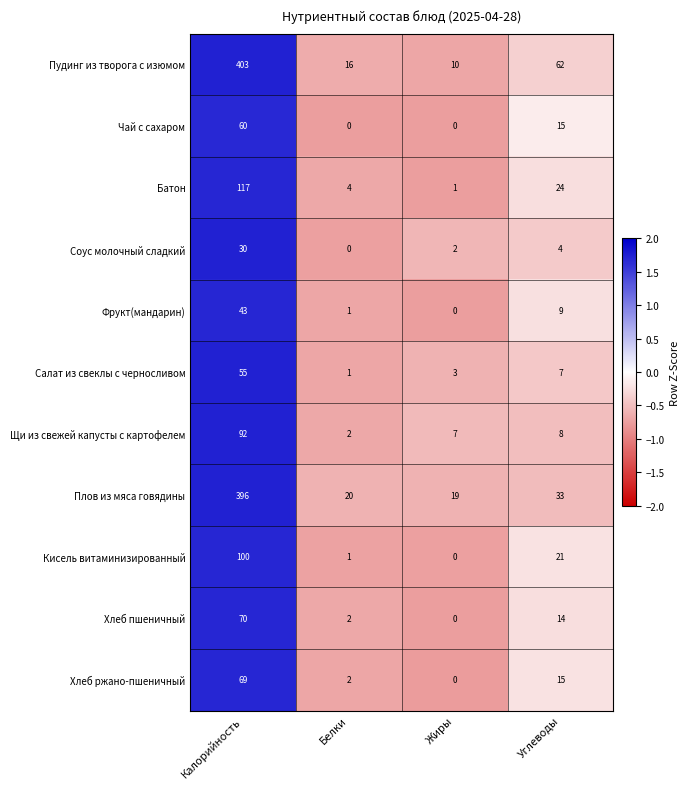

Rank the series by their maximum value, from highest to lowest.

Пудинг из творога с изюмом, Плов из мяса говядины, Батон, Кисель витаминизированный, Щи из свежей капусты с картофелем, Хлеб пшеничный, Хлеб ржано-пшеничный, Чай с сахаром, Салат из свеклы с черносливом, Фрукт(мандарин), Соус молочный сладкий